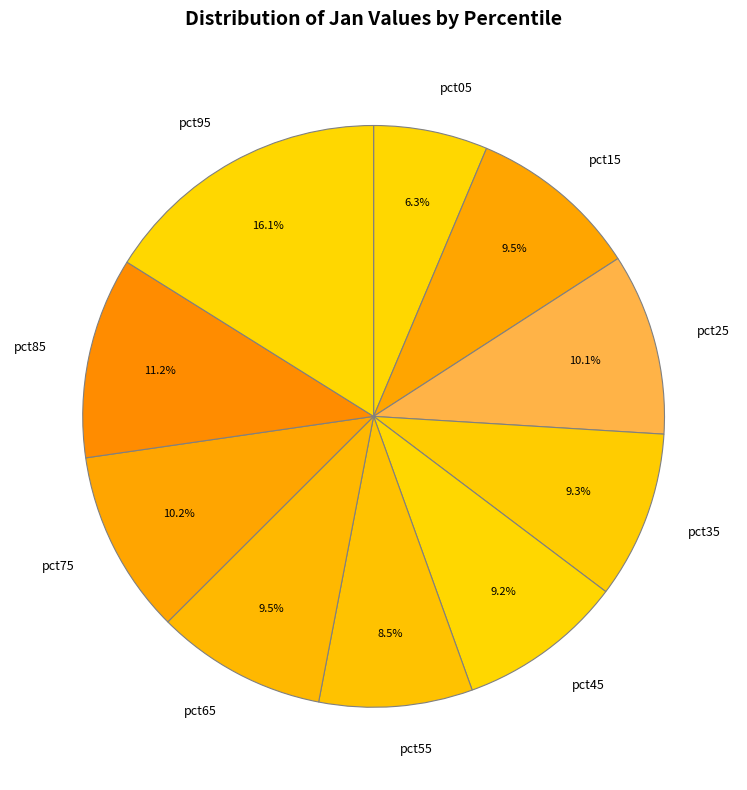

True or false: pct95 accounts for 16% of the total.

True